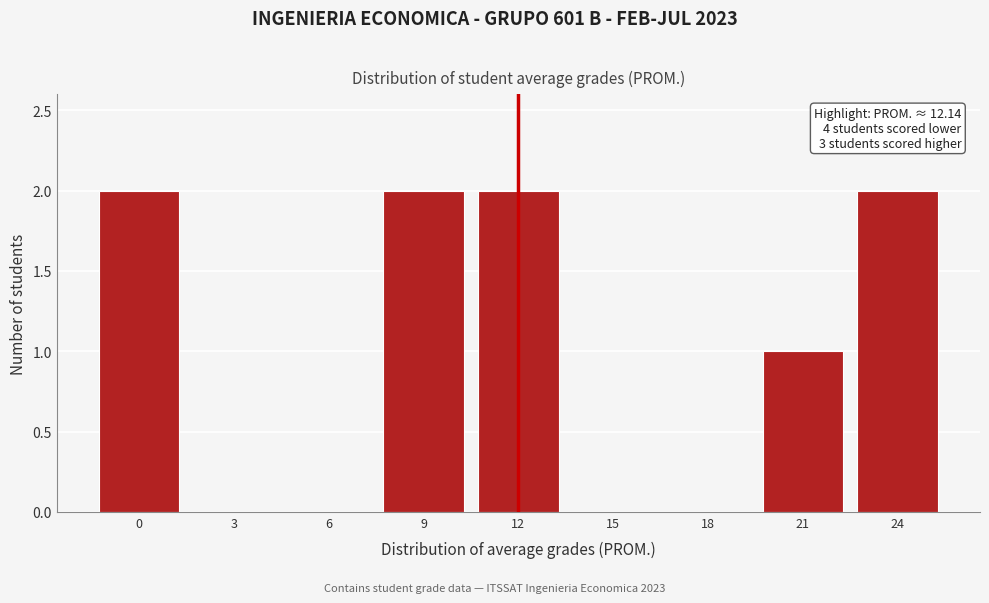

Reading left to right, transcribe all the data shown in this chart.

0=2	3=0	6=0	9=2	12=2	15=0	18=0	21=1	24=2